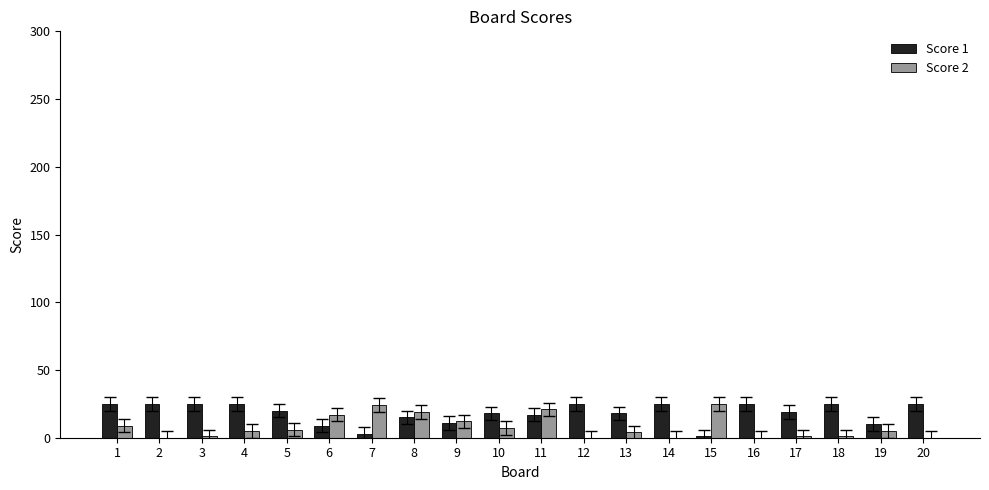

Is the value of Score 2 at 16 greater than the value of Score 1 at 14?

No